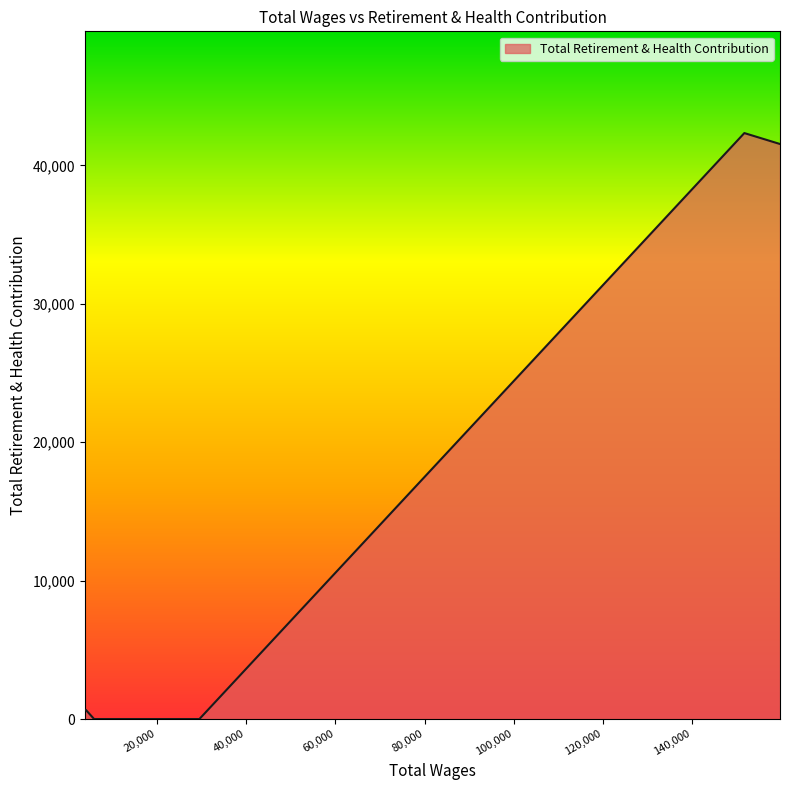

Does the chart display data point markers on the line(s)?

No